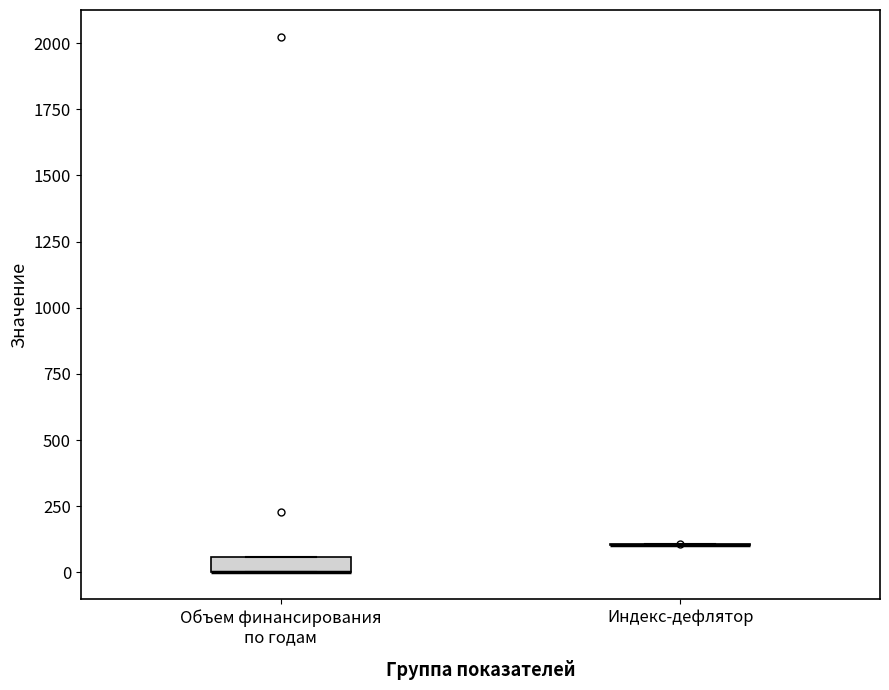

Comparing the boxes themselves (not the whiskers), which one is the tallest?

Объем финансирования по годам